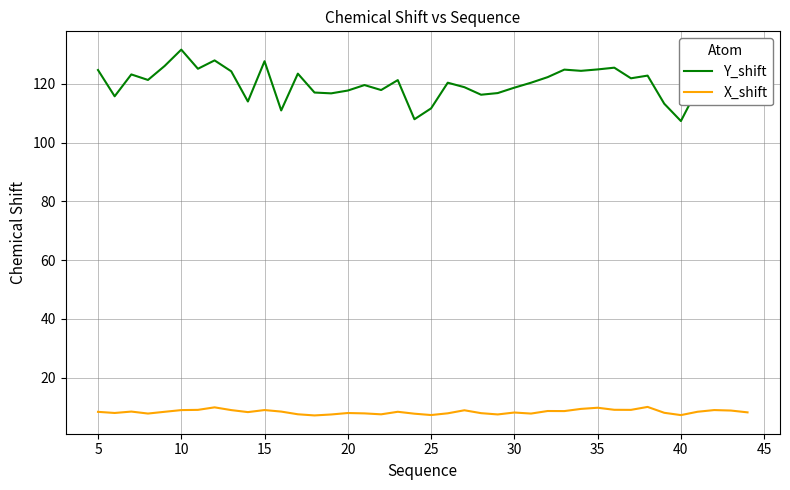

What is the greatest value displayed?

131.7